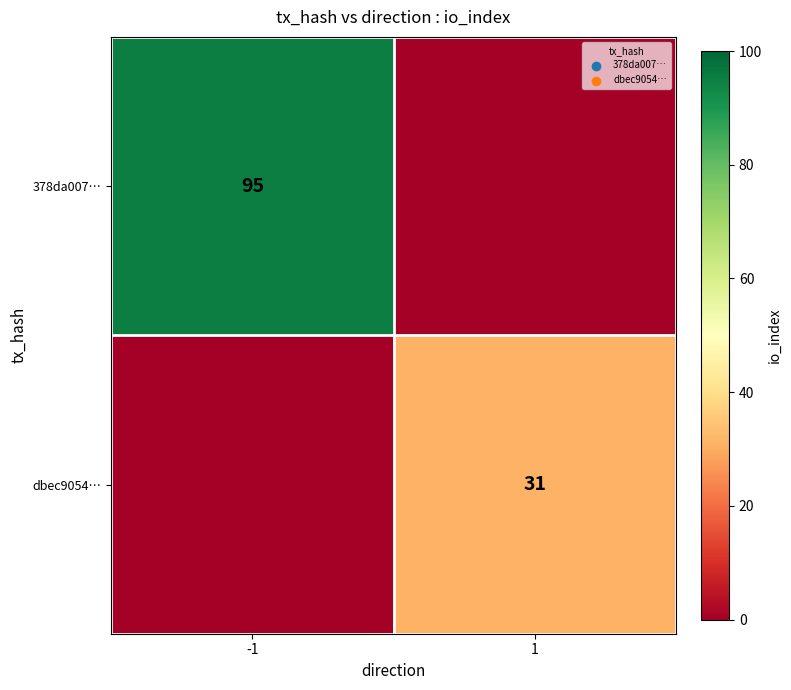

What is the total value across all series at 1?

31